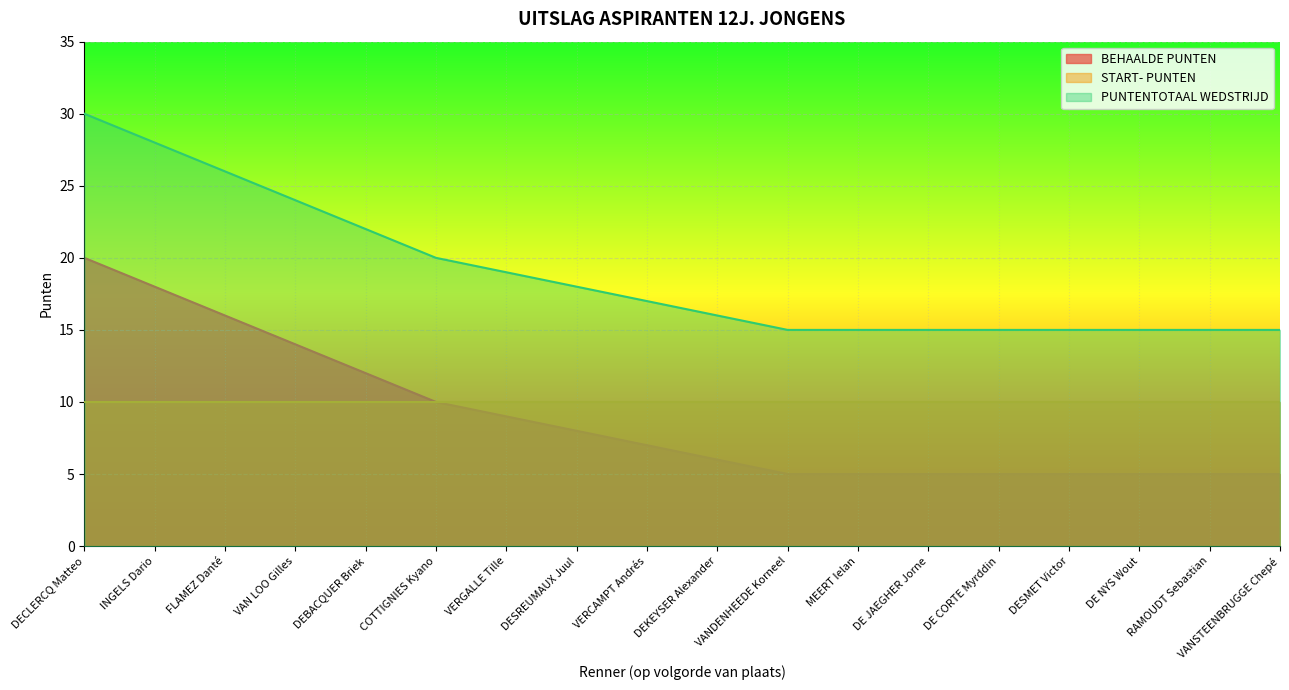

The BEHAALDE PUNTEN series shows 20 at DECLERCQ Matteo. True or false?

True